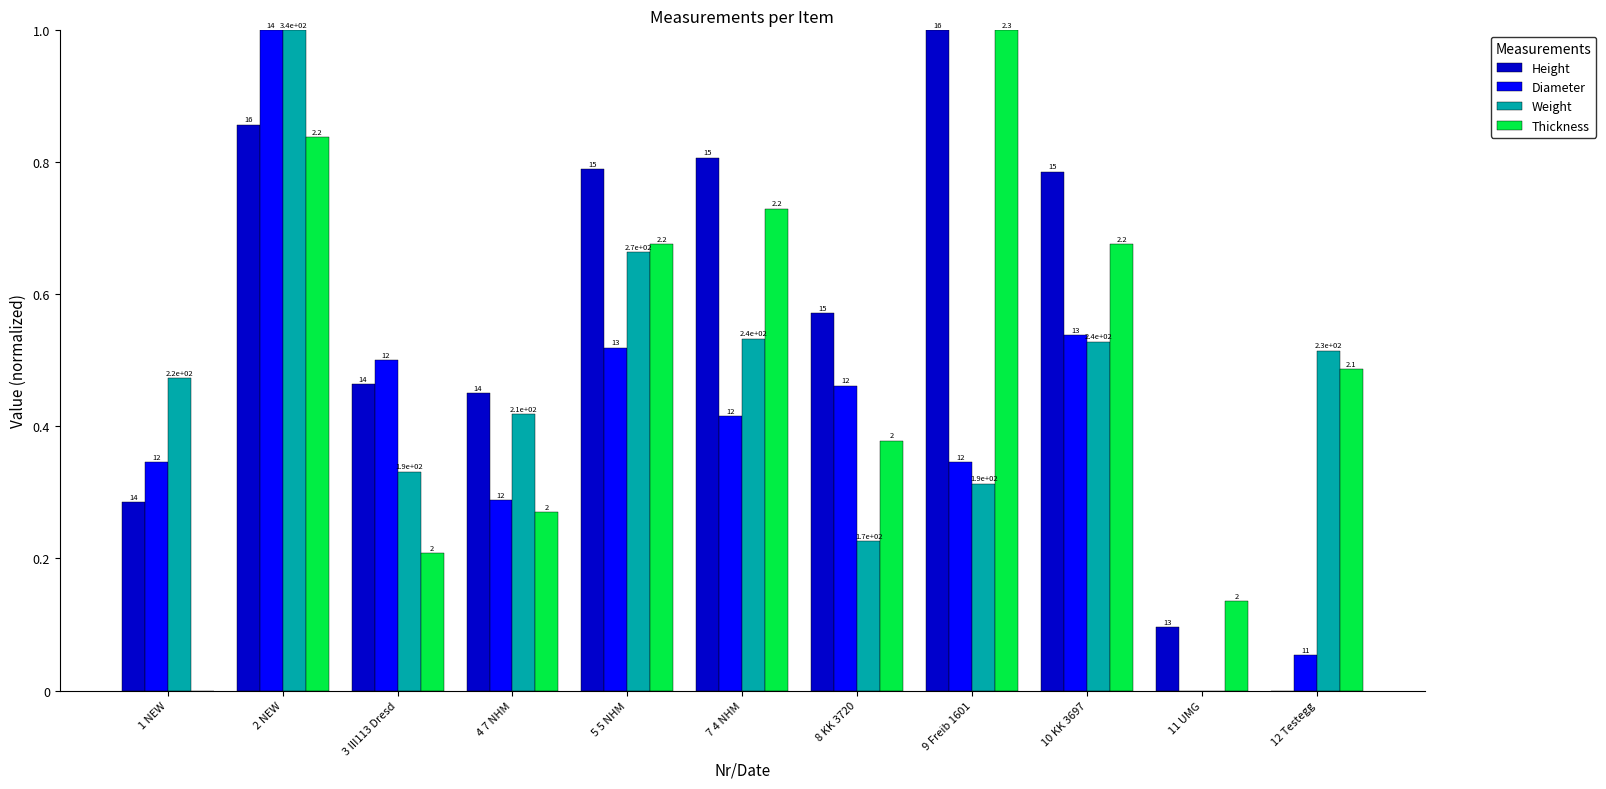

What is the label of the 7th bar from the left?

8 KK 3720